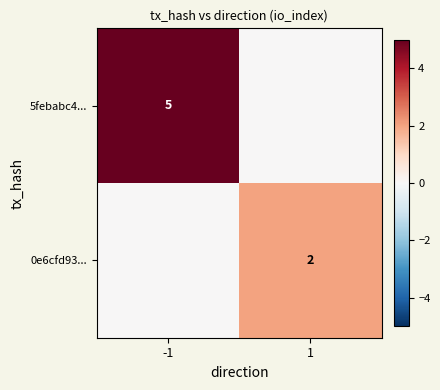

What is the spread (max minus min) of values at 1?

2